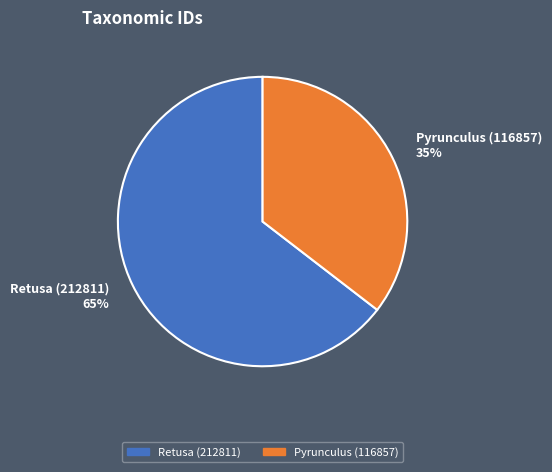

What percentage is the Retusa (212811) slice, to the nearest percent?

65%